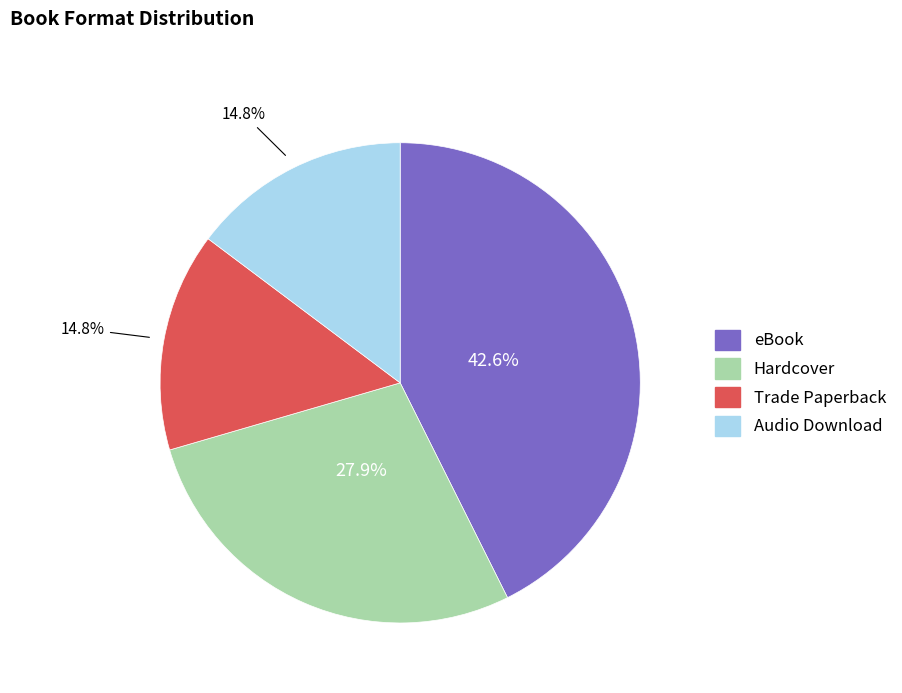

Combined, do eBook and Trade Paperback account for over 50%?

Yes